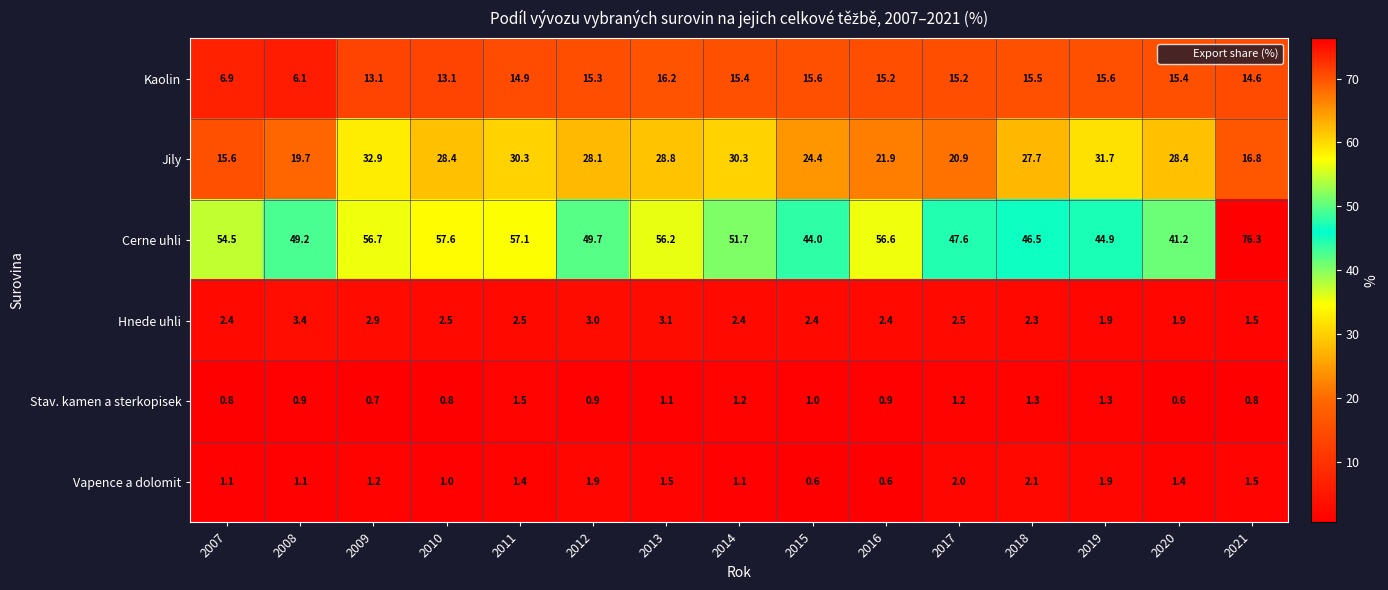

What is the difference between the Kaolin values at 2016 and 2015?

0.4